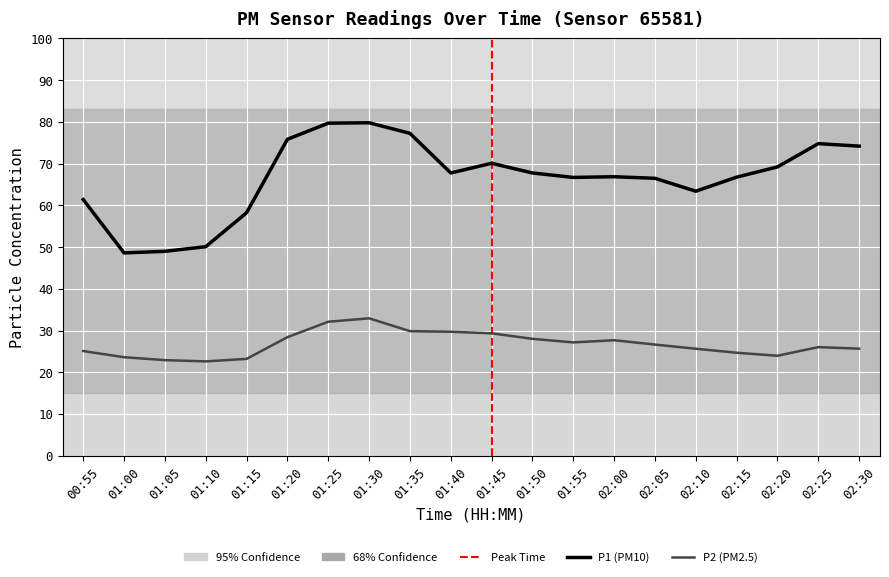

Which has a higher value, 02:10 or 01:45?

01:45